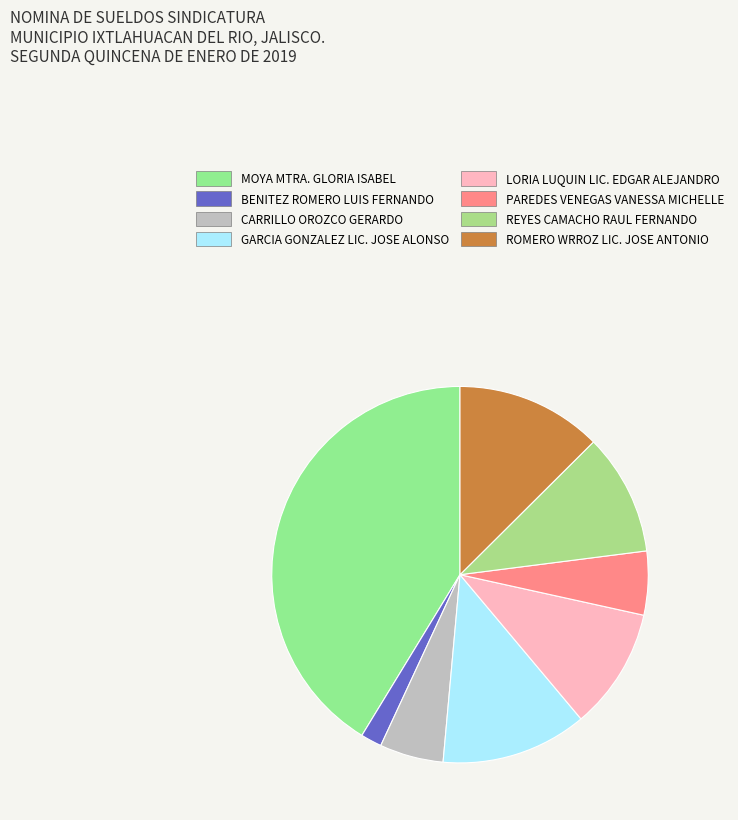

Which slice is the largest?

MOYA MTRA. GLORIA ISABEL